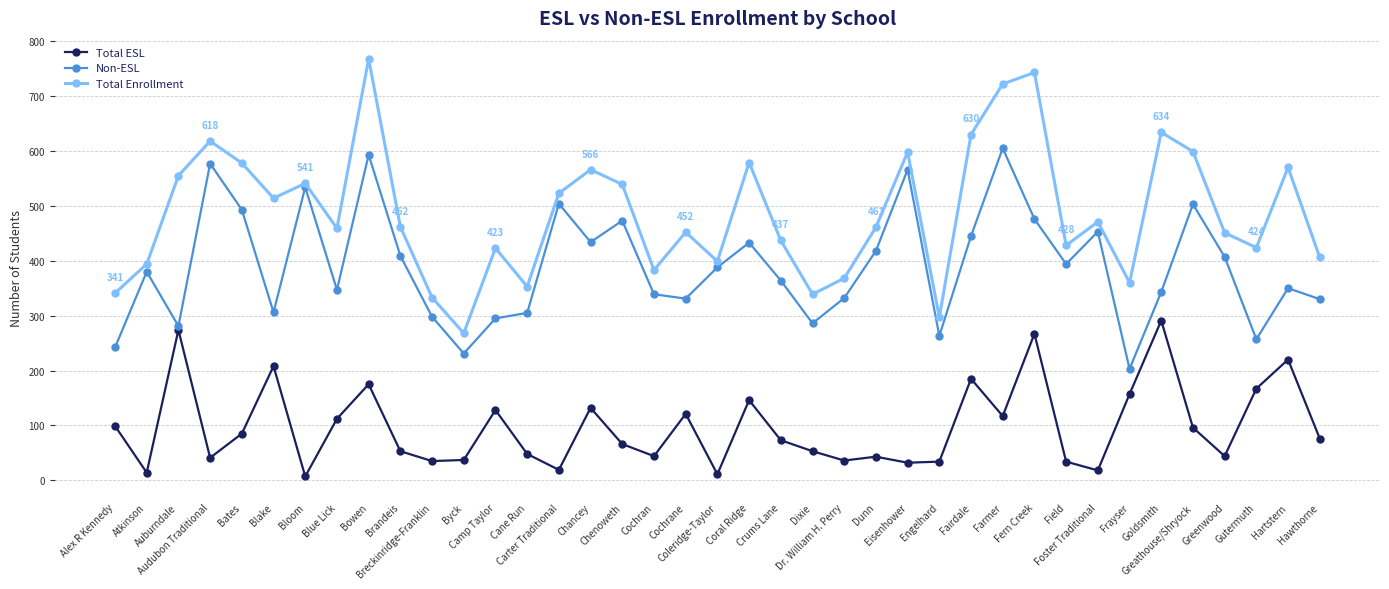

Rank the series by their average value, from lowest to highest.

Total ESL, Non-ESL, Total Enrollment